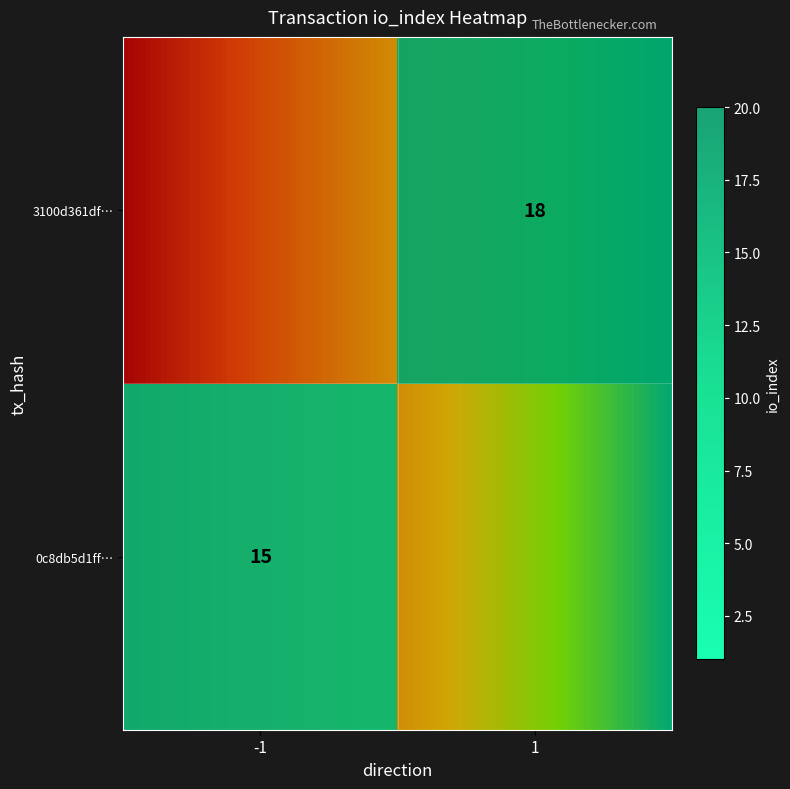

Which series has the widest spread of values?

3100d361dfcef203ae502a73b437514235f6514